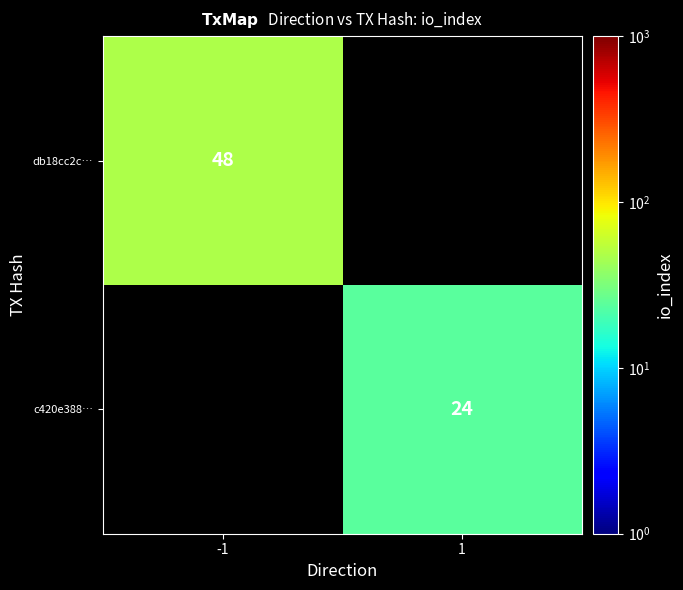

The c420e388… series shows 40.7 at 1. True or false?

False